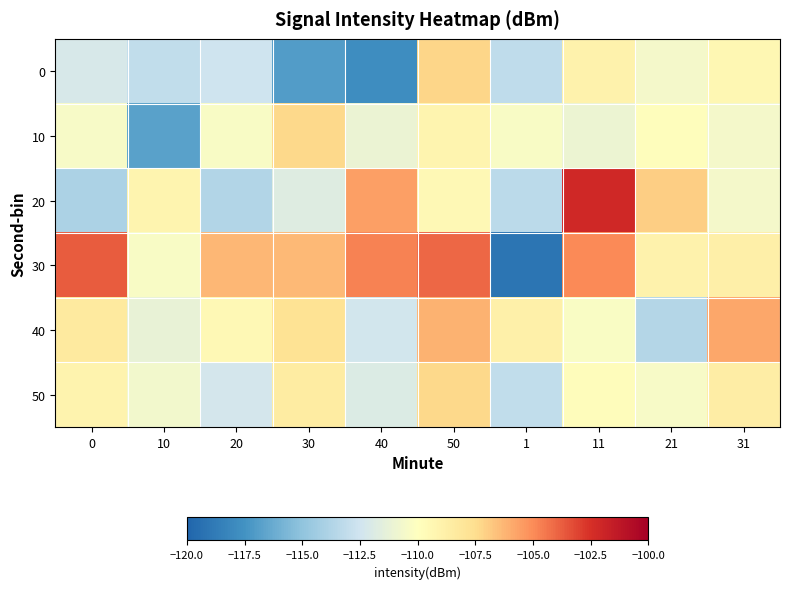

What is the spread (max minus min) of values at 50?

5.4